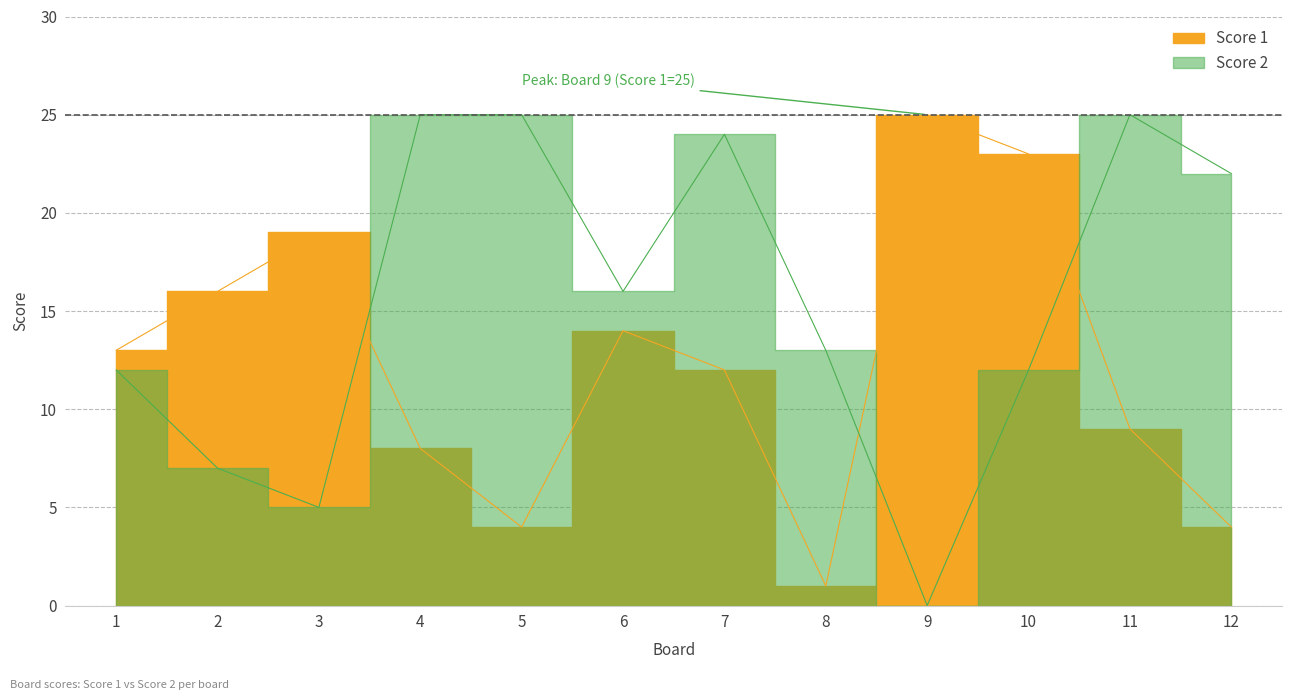

Which series has the largest total across all categories?

Score 2